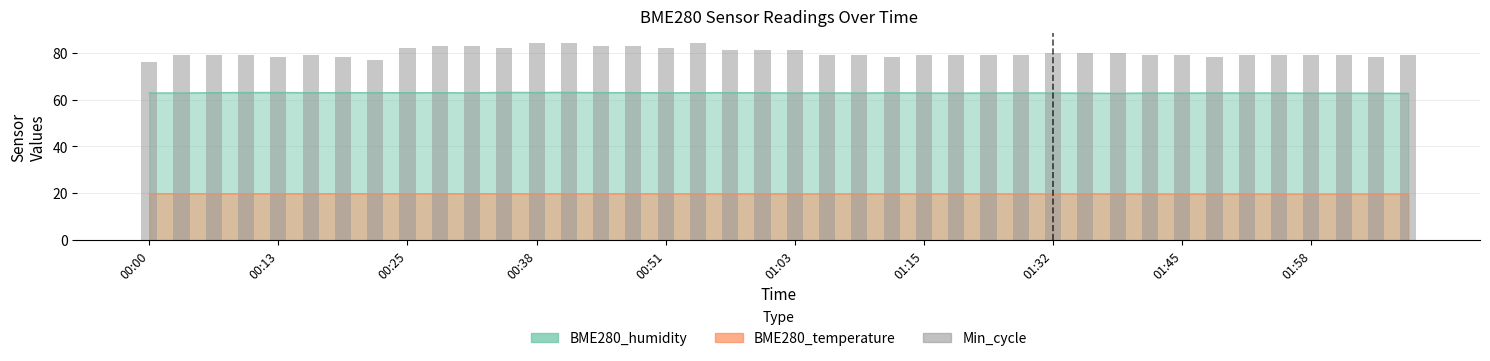

What is the ratio of the value at 19 to the value at 00:51?

1.0